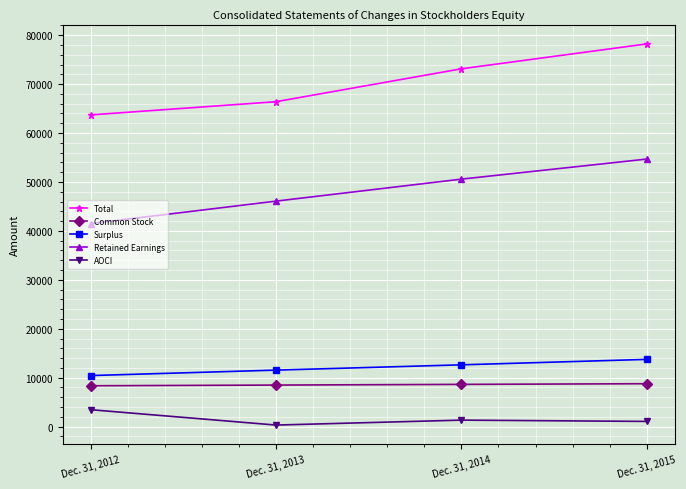

List the labels in order of AOCI value, smallest first.

Dec. 31, 2013, Dec. 31, 2015, Dec. 31, 2014, Dec. 31, 2012